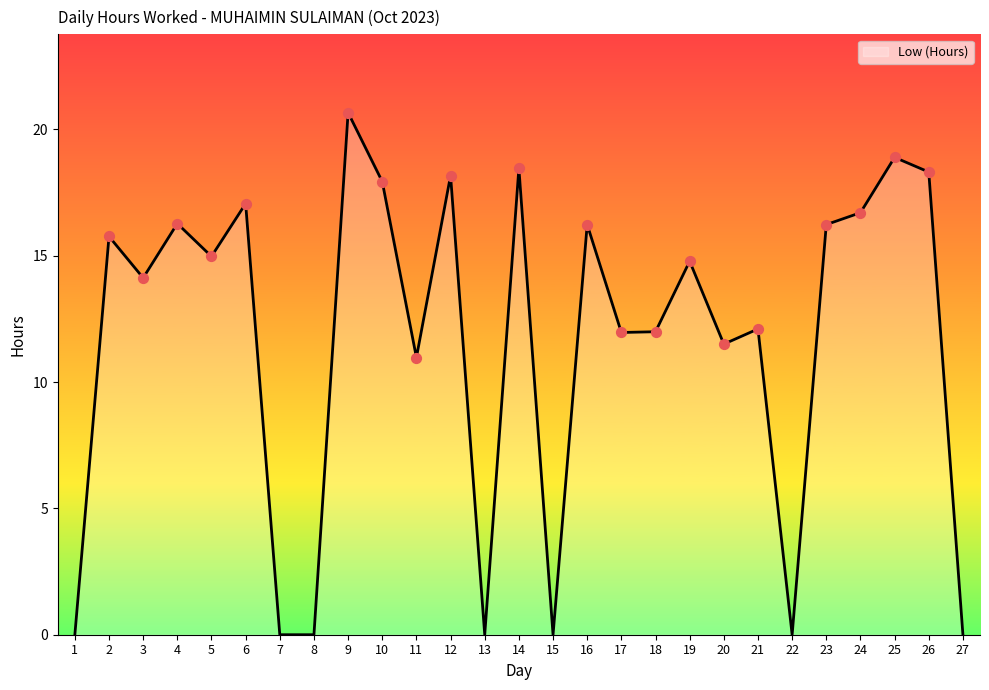

Approximately how many times larger is the value at 5 compared to 12?

0.8